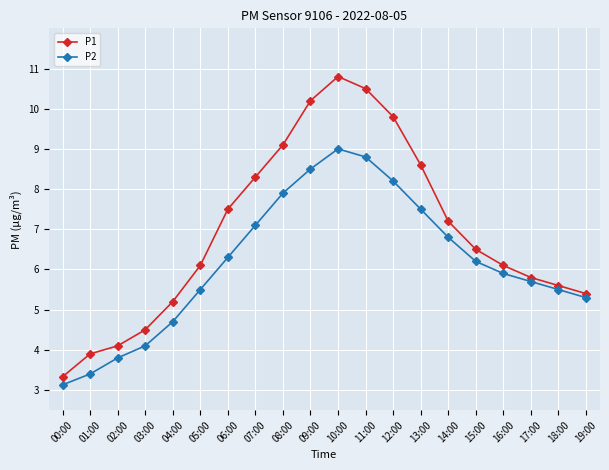

Which series changed the most between 00:00 and 01:00?

P1